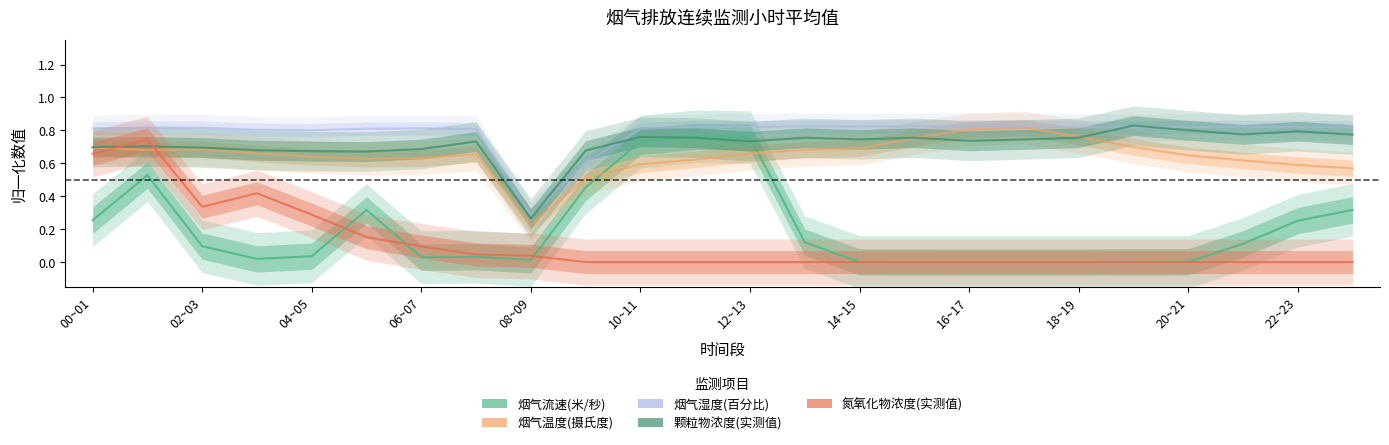

How many distinct data groups are displayed?

5